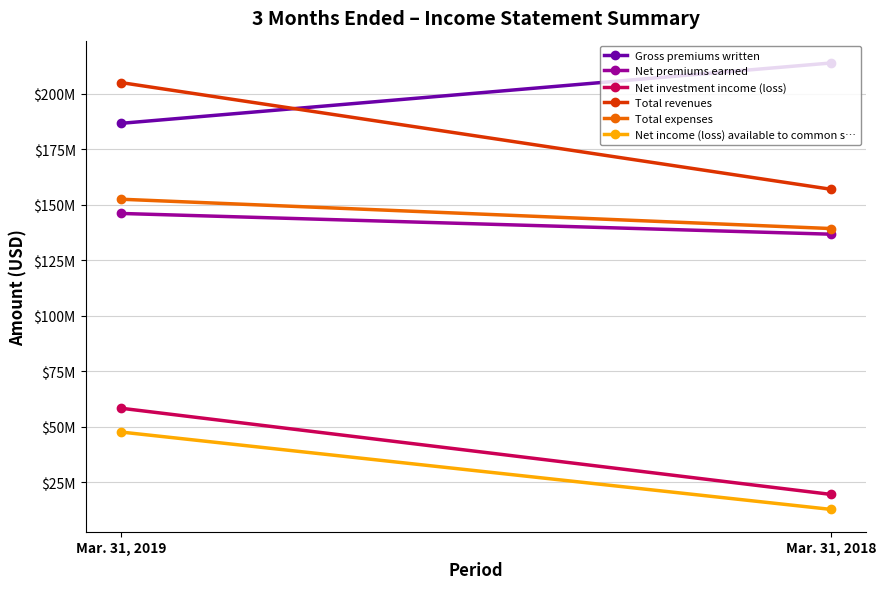

The Net premiums earned series shows 238387921 at Mar. 31, 2019. True or false?

False